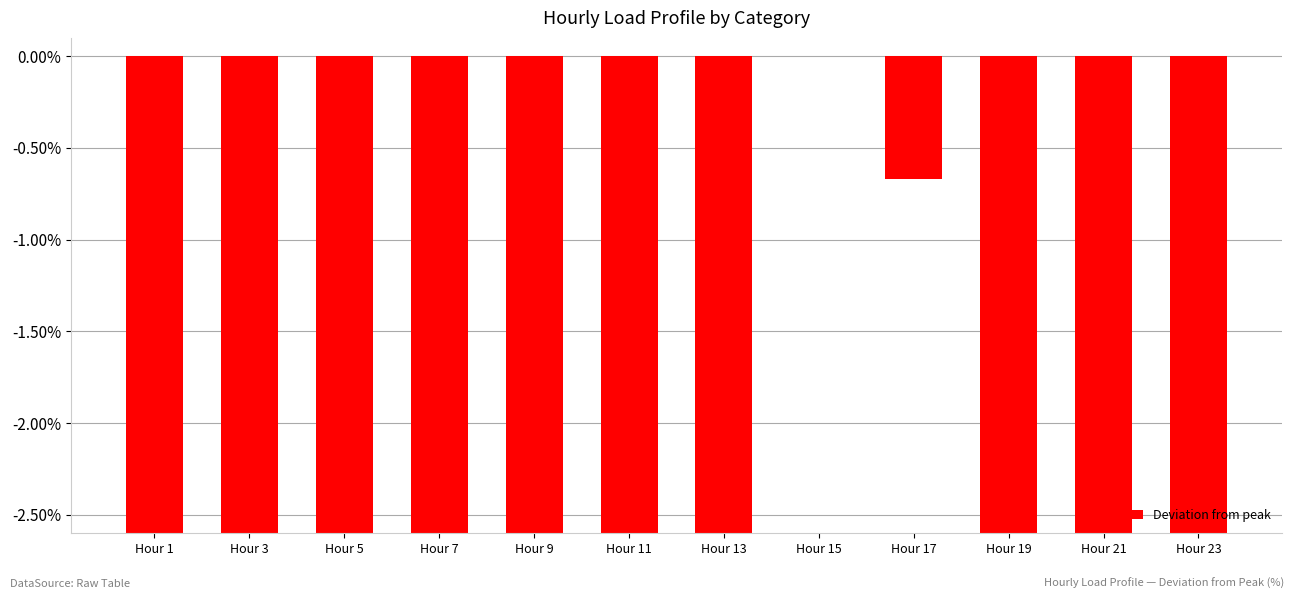

The chart shows a value of -24.0 at Hour 7. True or false?

False